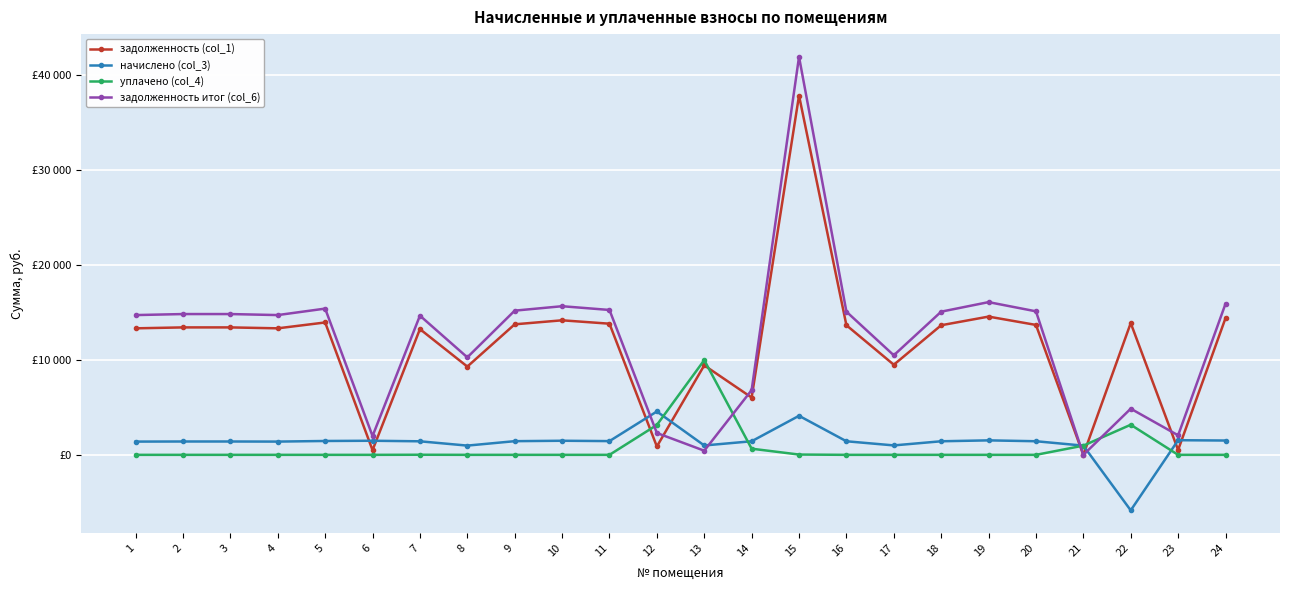

What is the value of the задолженность (col_1) point at the 1st from the left?

13318.4